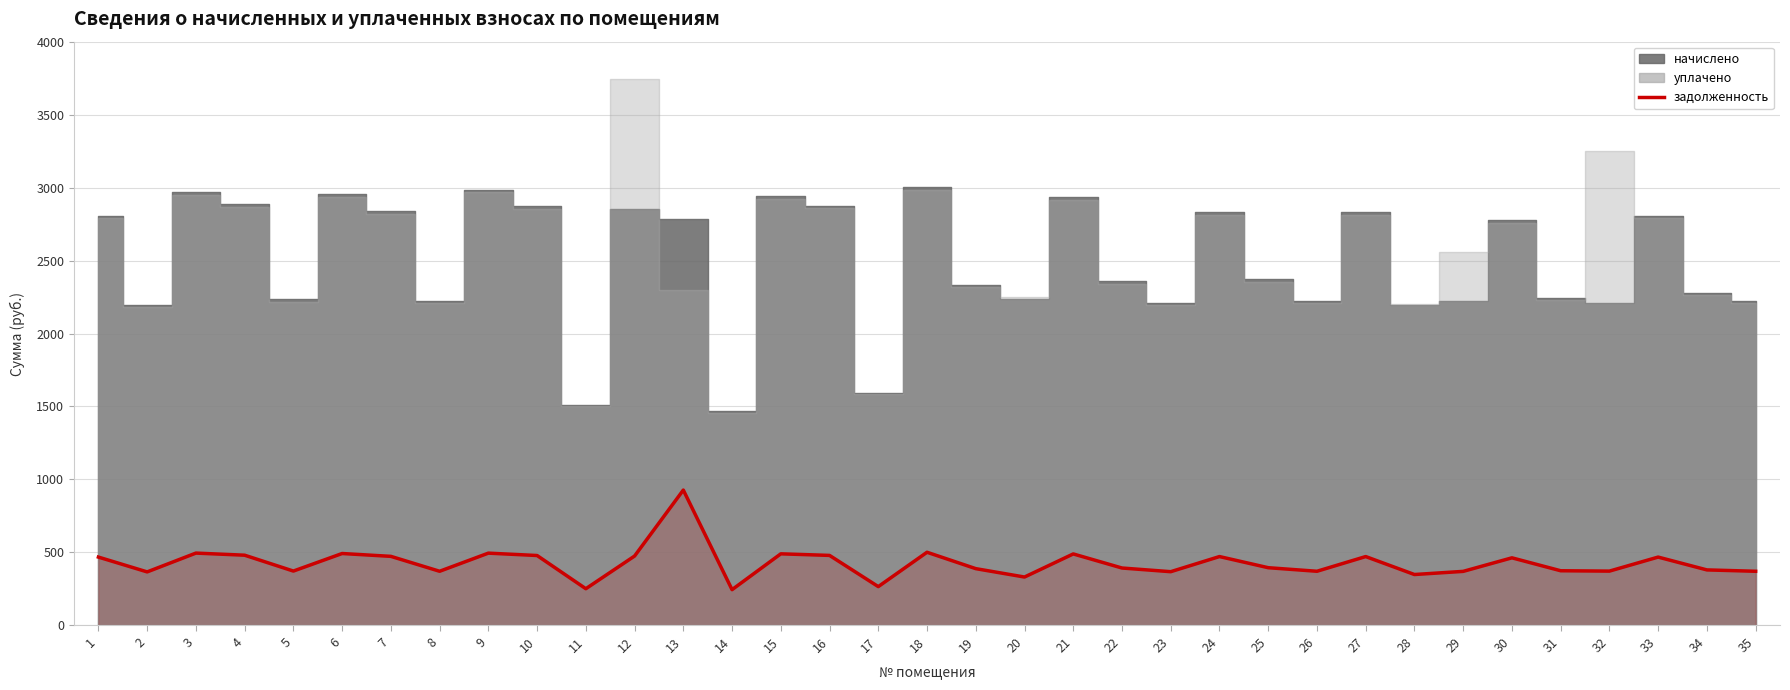

How many values are below 395?

17